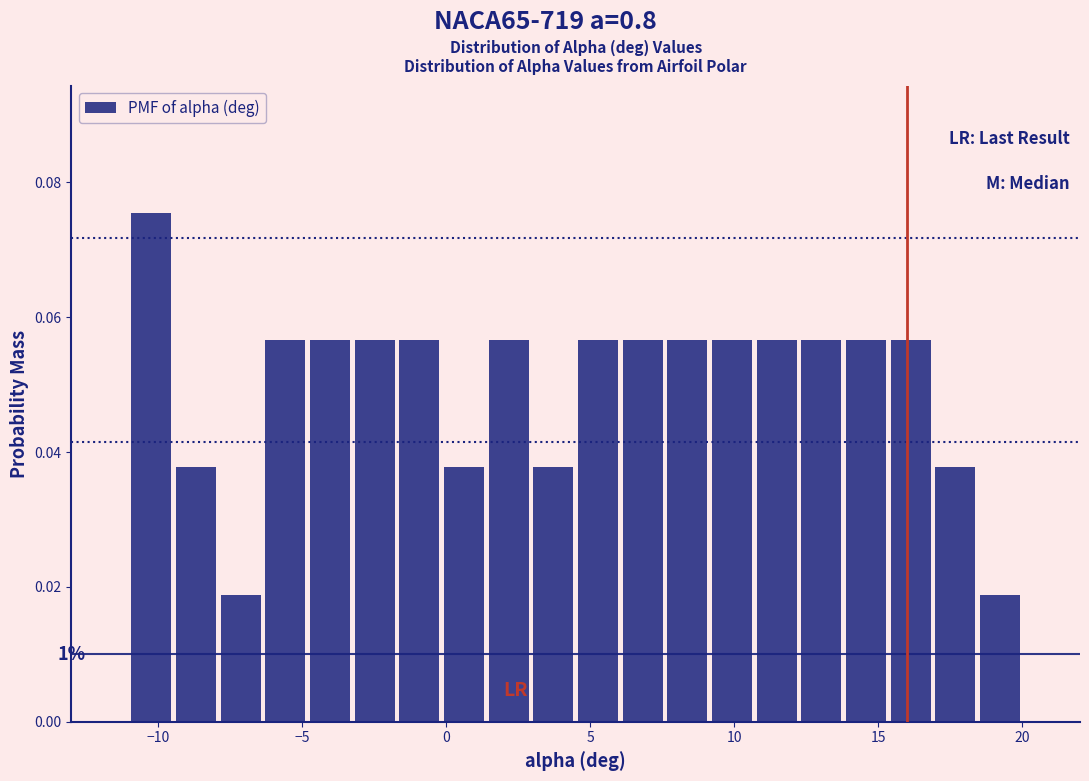

Read against the x-axis, roughly where is the centre of the tallest bar?

-10.0